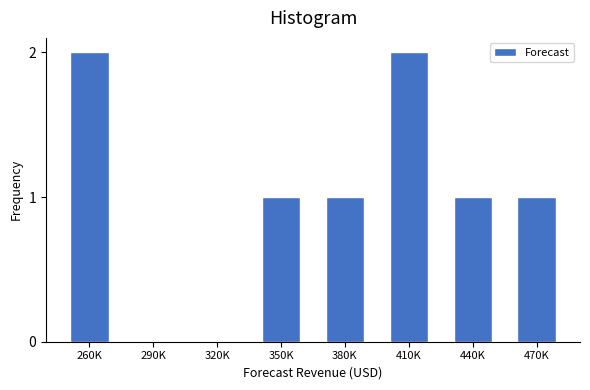

Reading left to right, transcribe all the data shown in this chart.

260K=2	290K=0	320K=0	350K=1	380K=1	410K=2	440K=1	470K=1